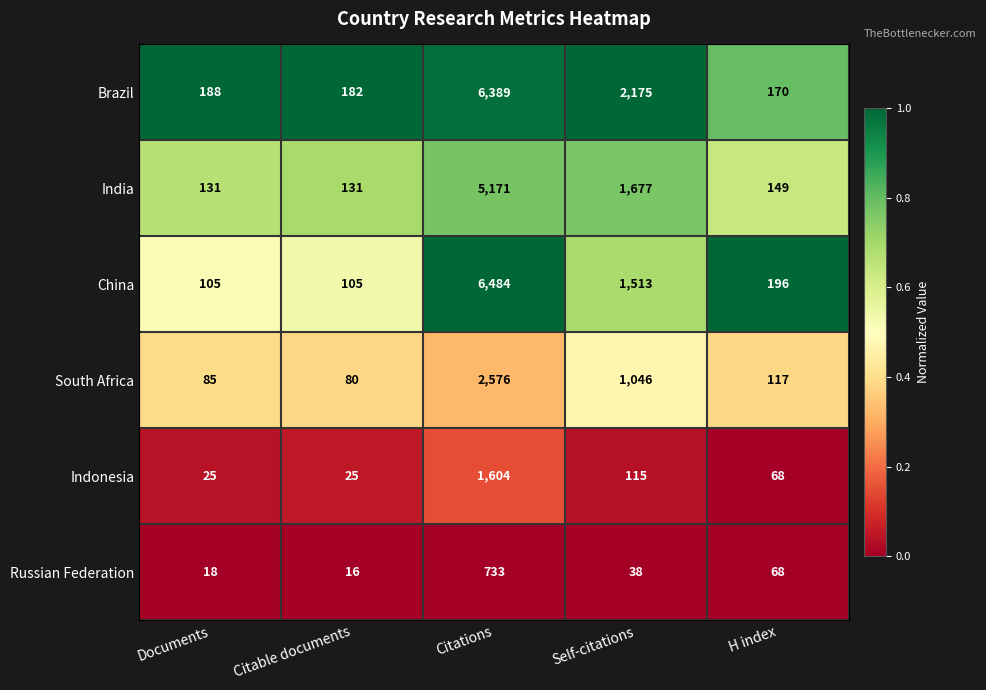

At which label is Russian Federation closest to 374?

H index